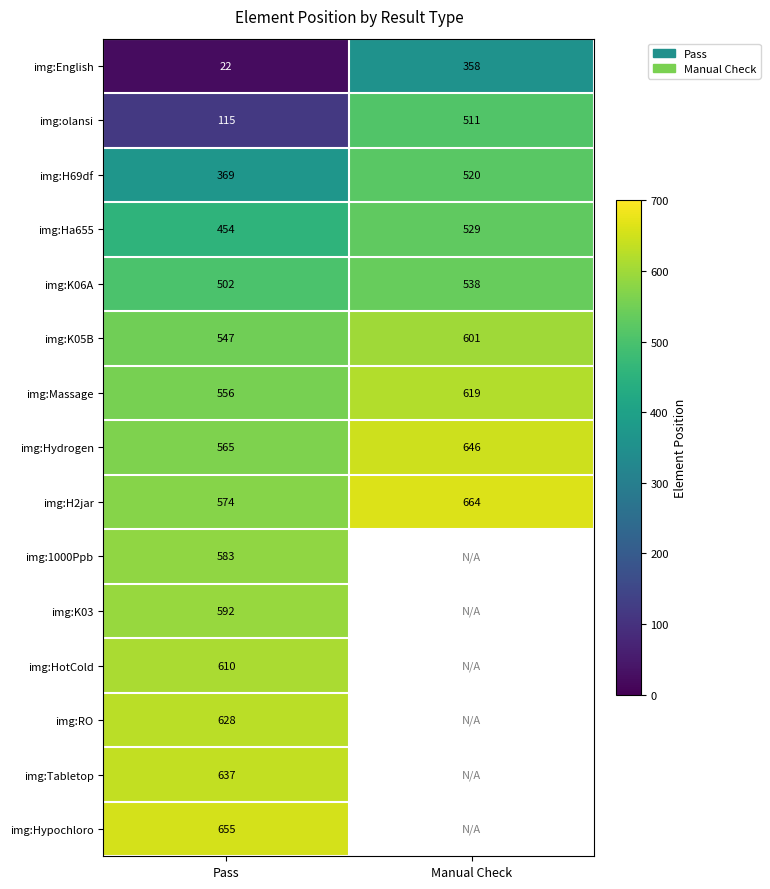

What is the minimum value for img:K05B?

547